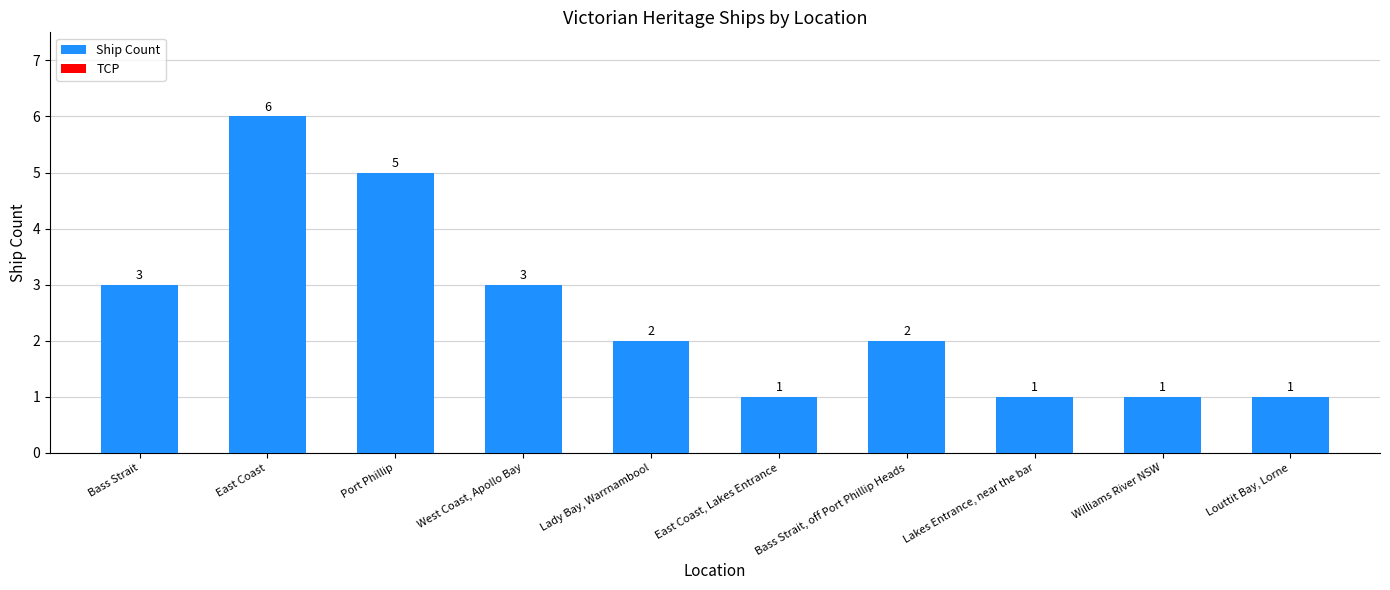

How many series are shown in this chart?

1